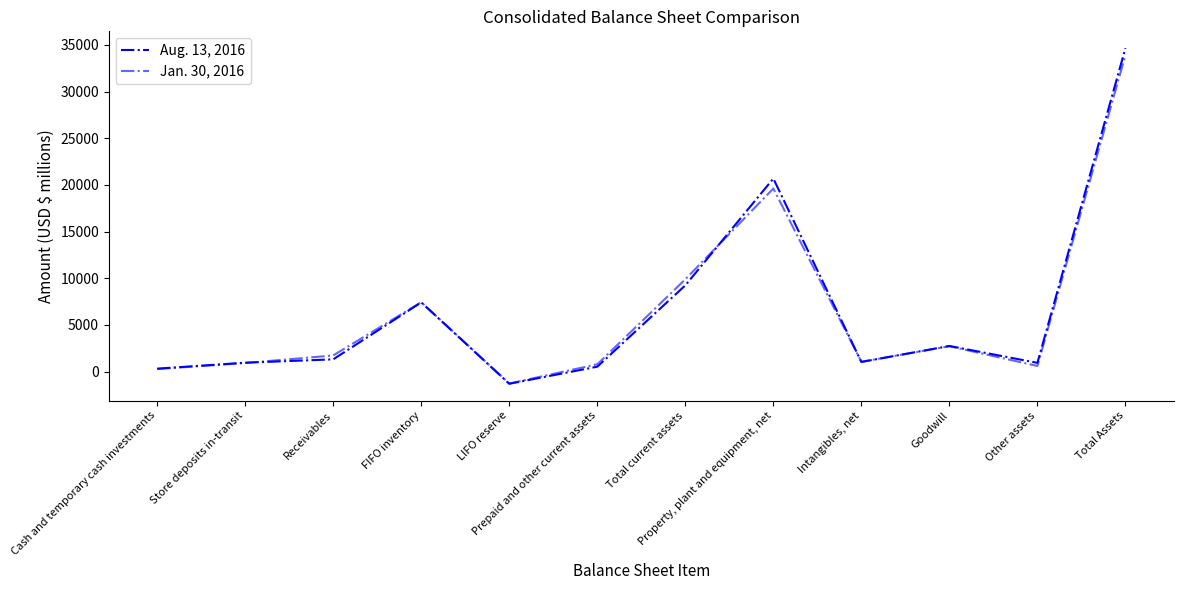

Does the chart have visible grid lines?

No